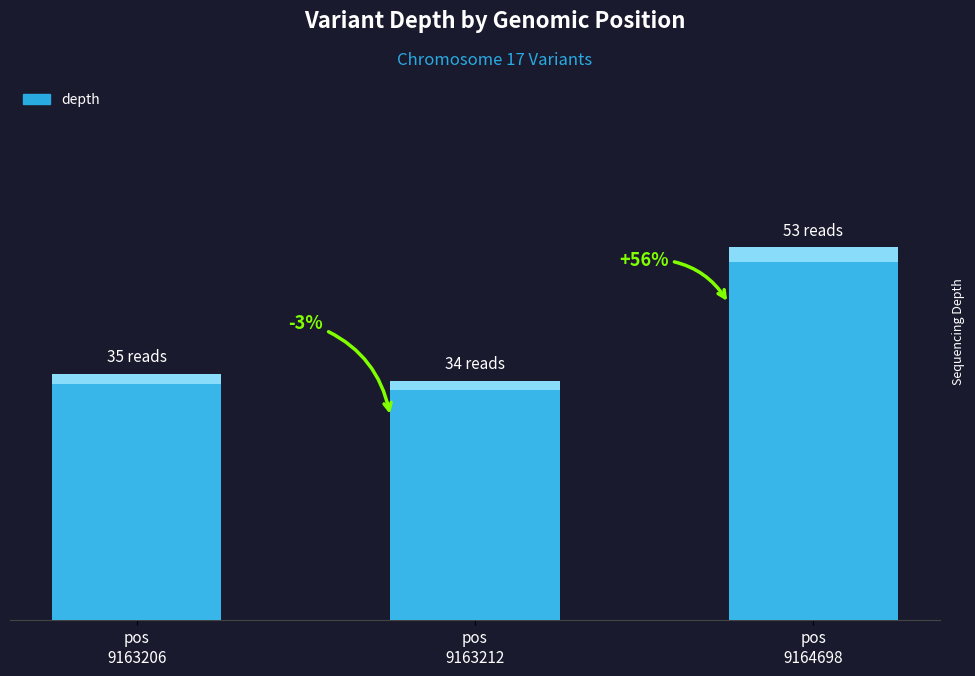

Where does the data first go above 35?

pos
9164698